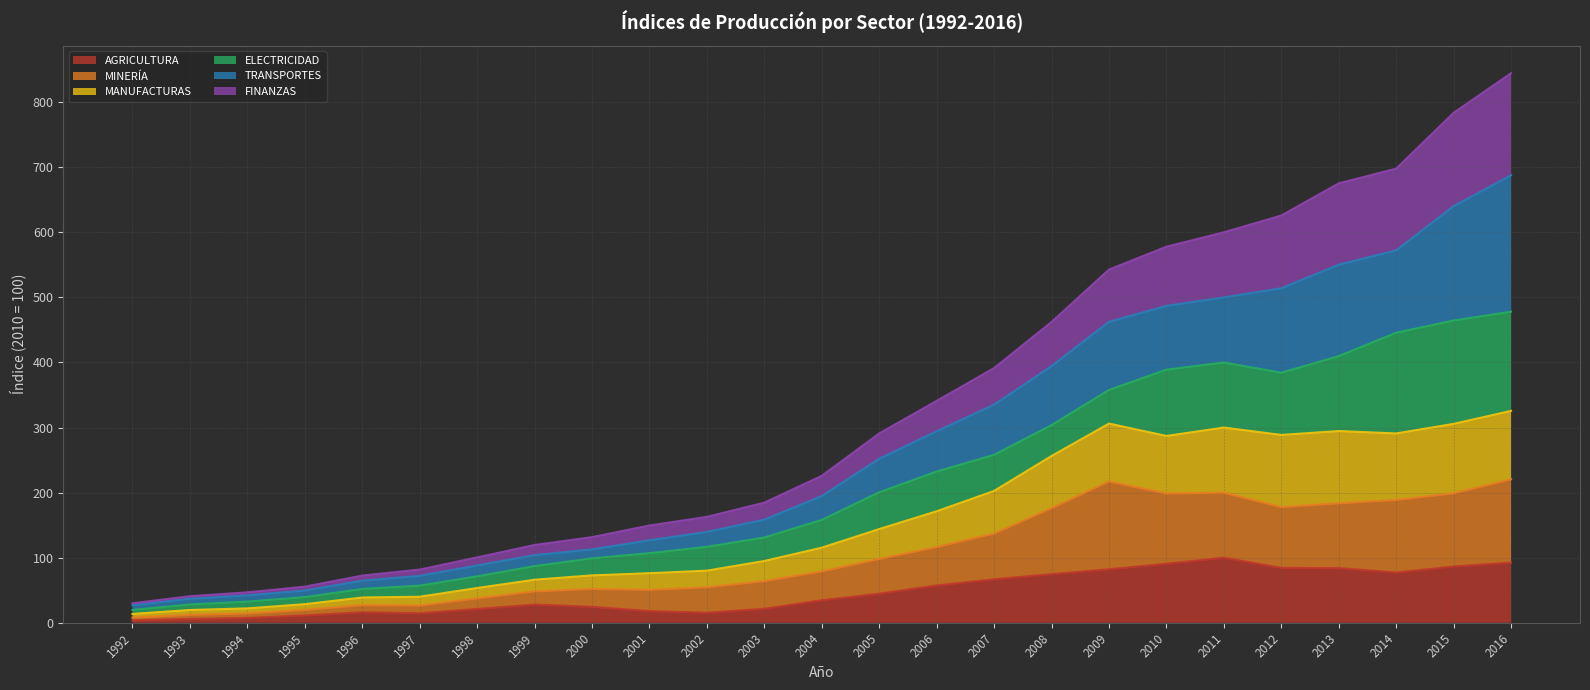

How many data points in AGRICULTURA are above 34?

13